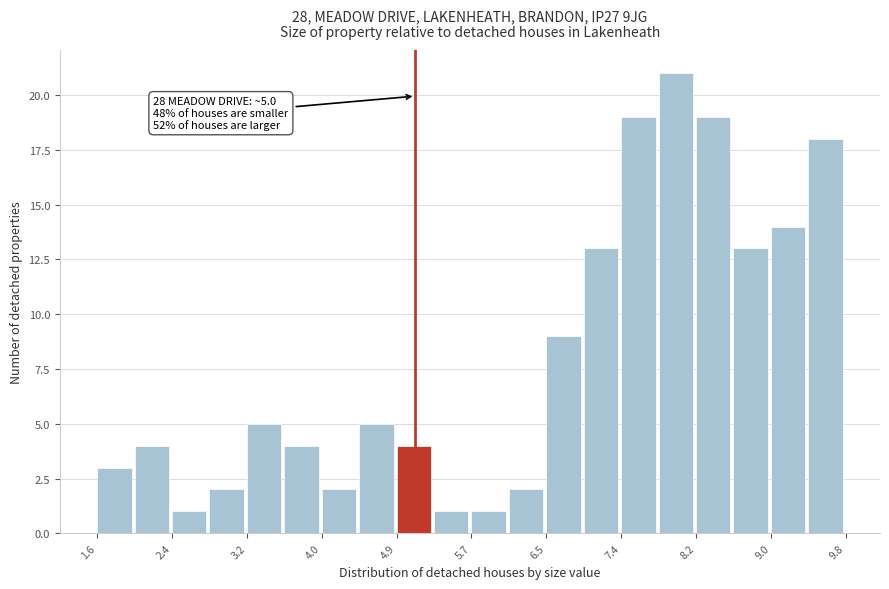

Which range on the x-axis has the tallest bar?

7.8 to 8.2